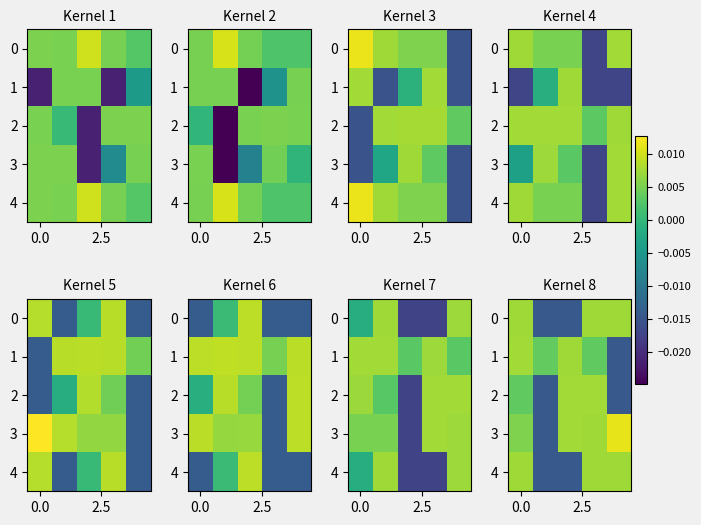

How many series are shown in this chart?

5